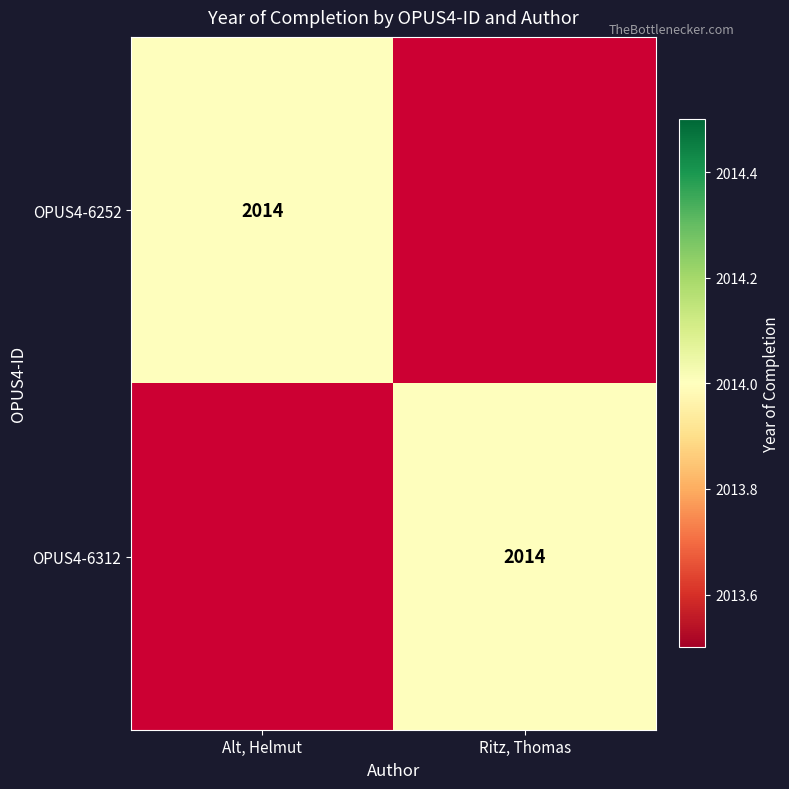

The value of OPUS4-6312 at Ritz, Thomas is 2014. True or false?

True